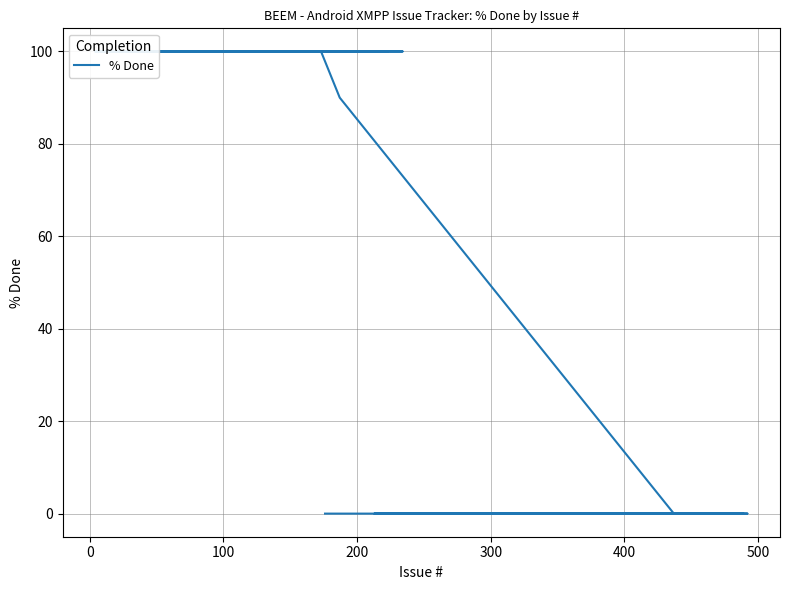

How many distinct data groups are displayed?

1